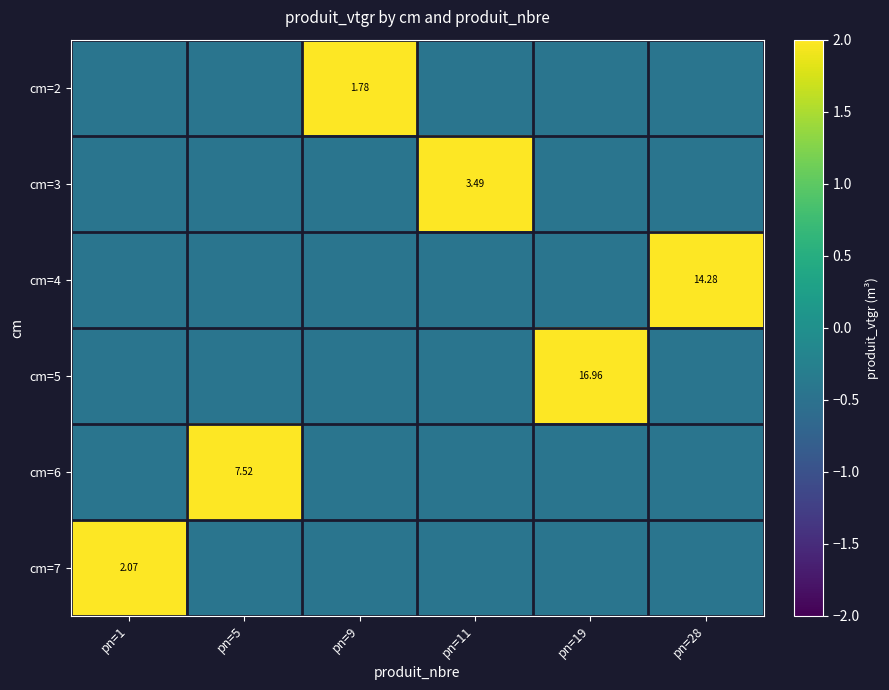

At which category does the chart reach its minimum across all series?

pn=1